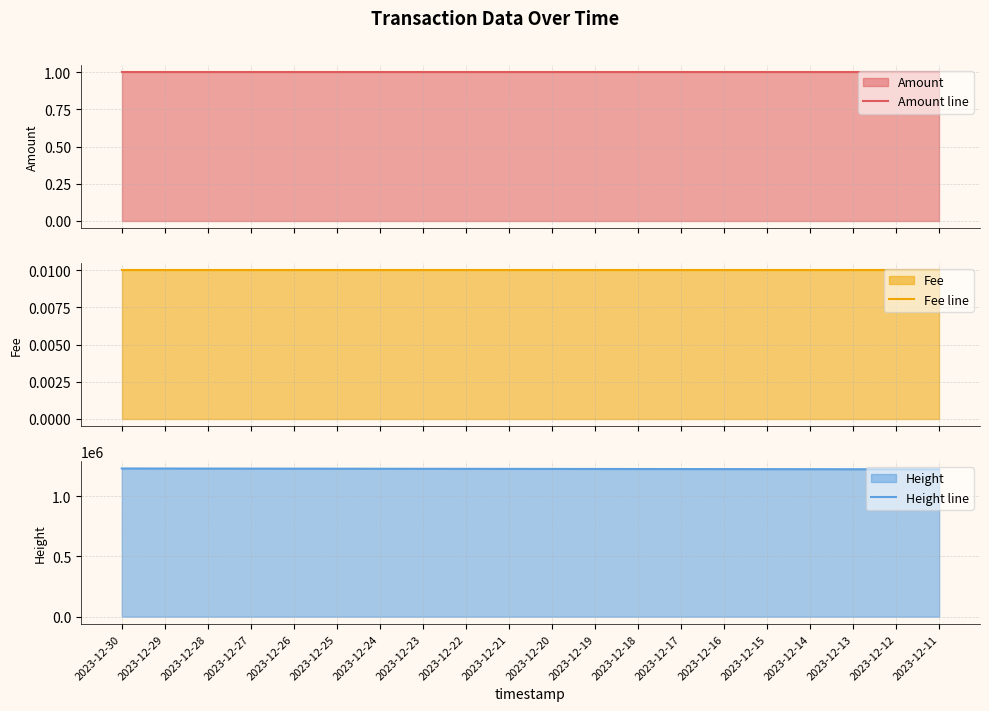

The value of Amount line at 2023-12-29 is 0.7. True or false?

False